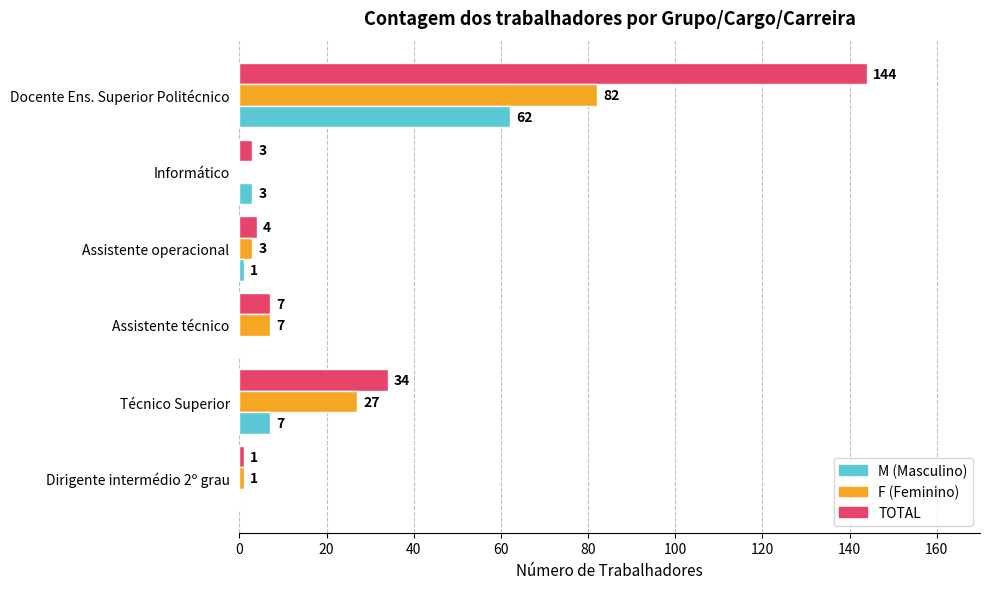

What is the total value across all series at Técnico Superior?

68